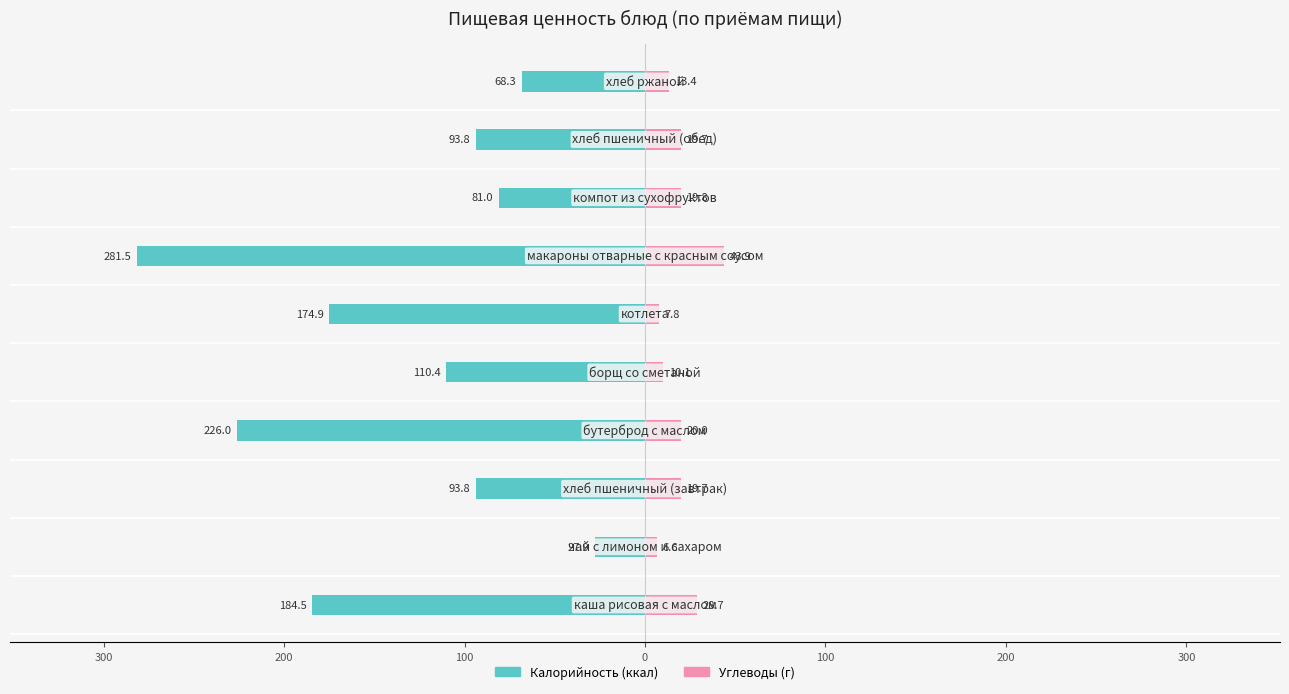

Count the number of data series in this chart.

2